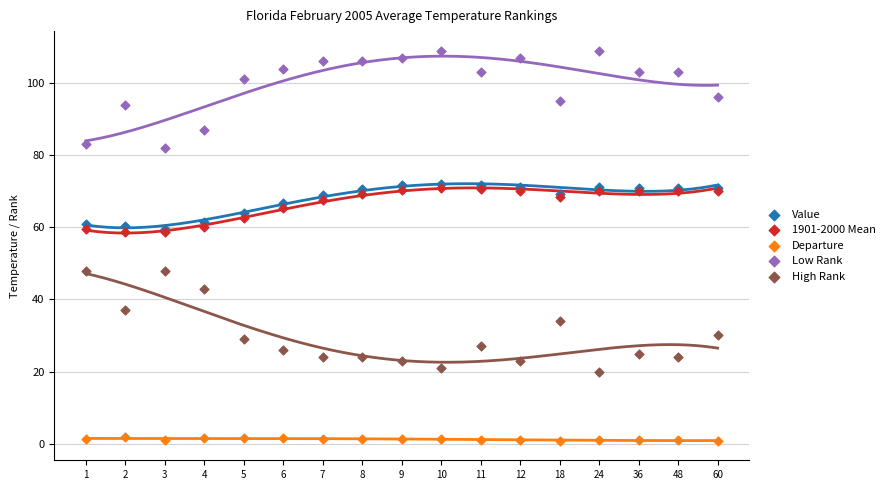

What are all the series names shown in the legend?

Value, 1901-2000 Mean, Departure, Low Rank, High Rank